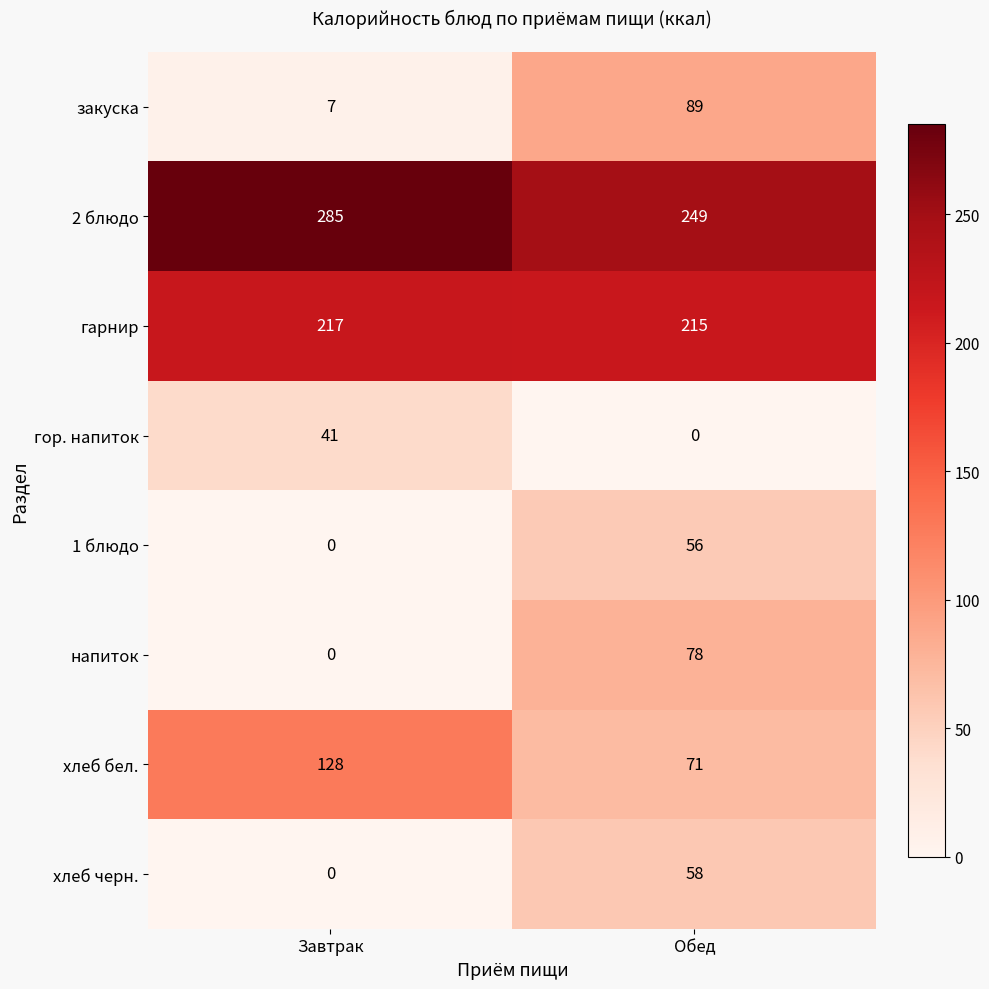

Reading right to left, list all the values displayed in this chart.

закуска: 89	7
2 блюдо: 249	285
гарнир: 215	217
гор. напиток: 0	41
1 блюдо: 56	0
напиток: 78	0
хлеб бел.: 71	128
хлеб черн.: 58	0